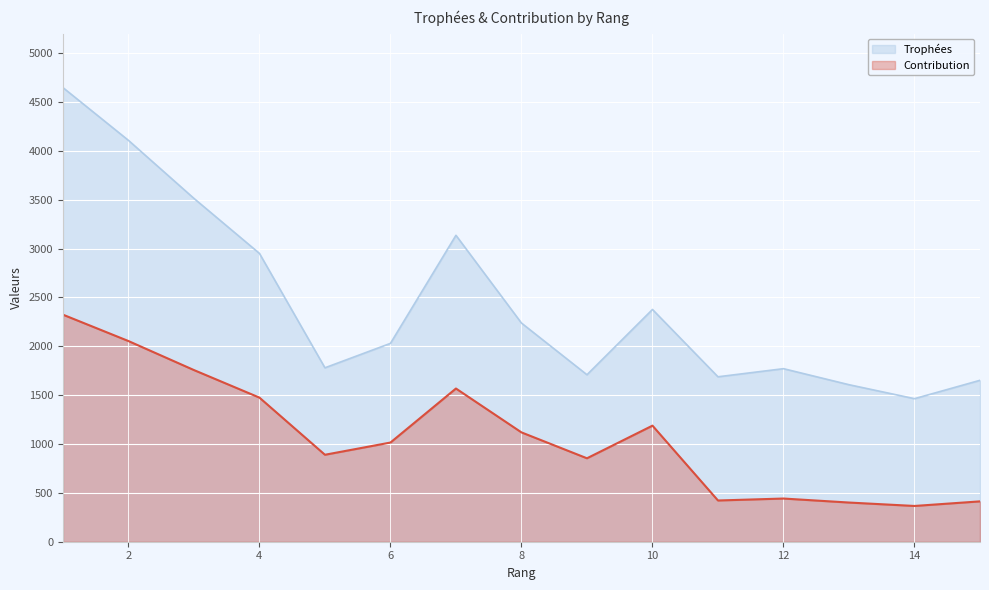

Where is the first local maximum for Contribution?

7